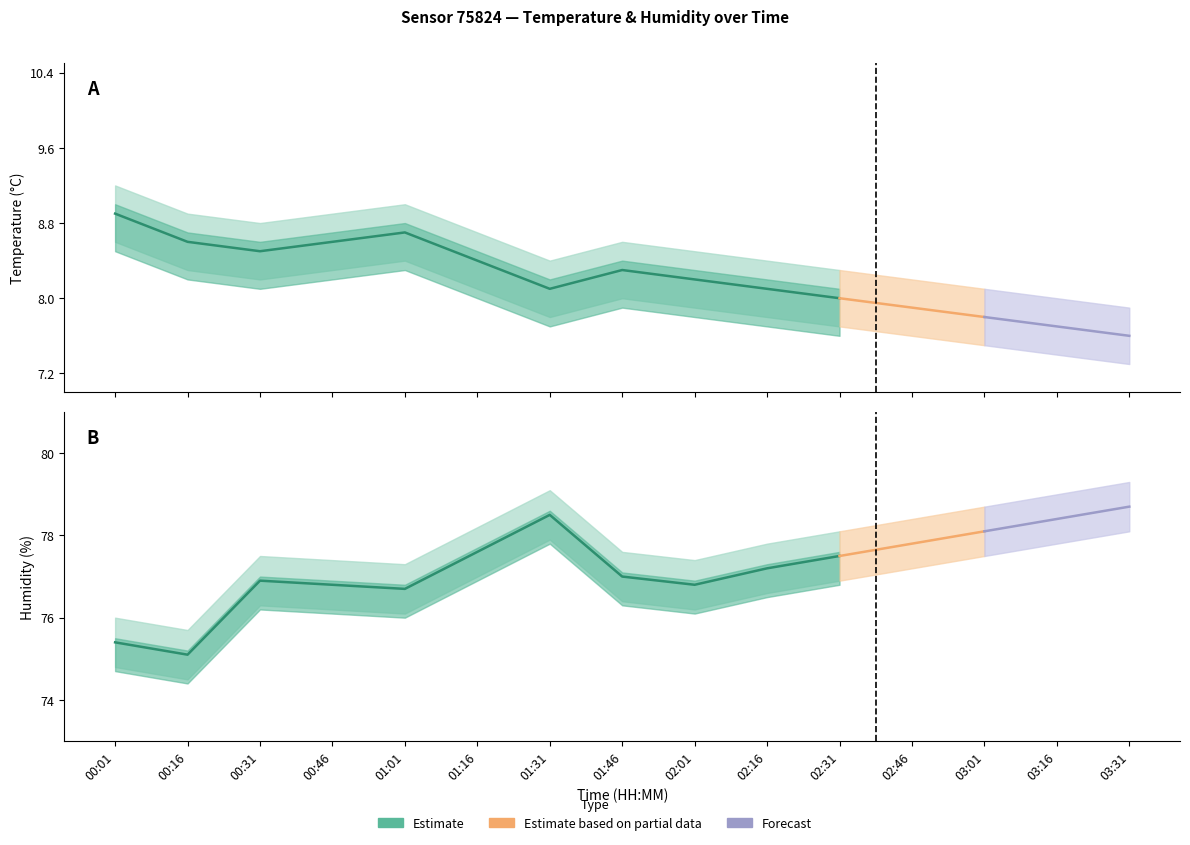

At which category does temperature_lower reach its first local peak?

01:01